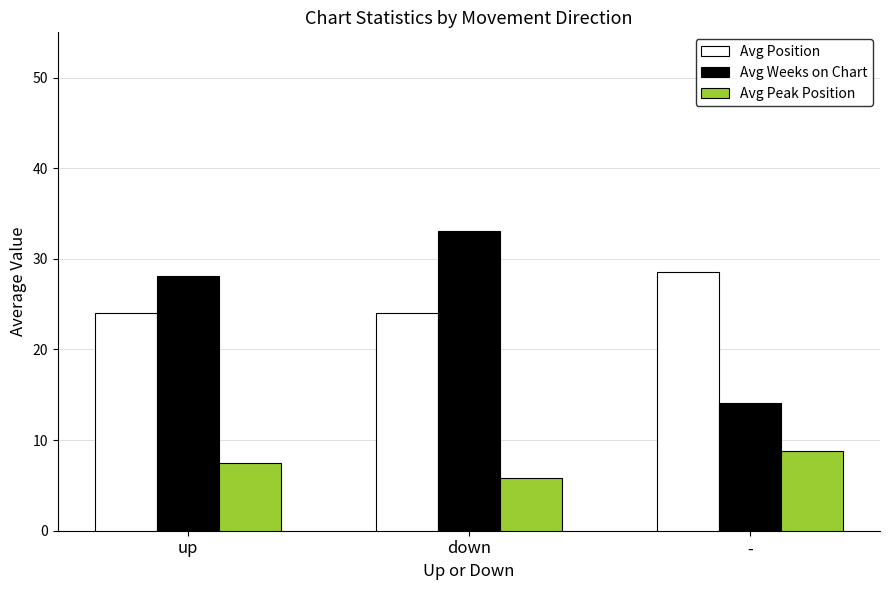

Is the value of Avg Position at down greater than the value of Avg Peak Position at down?

Yes